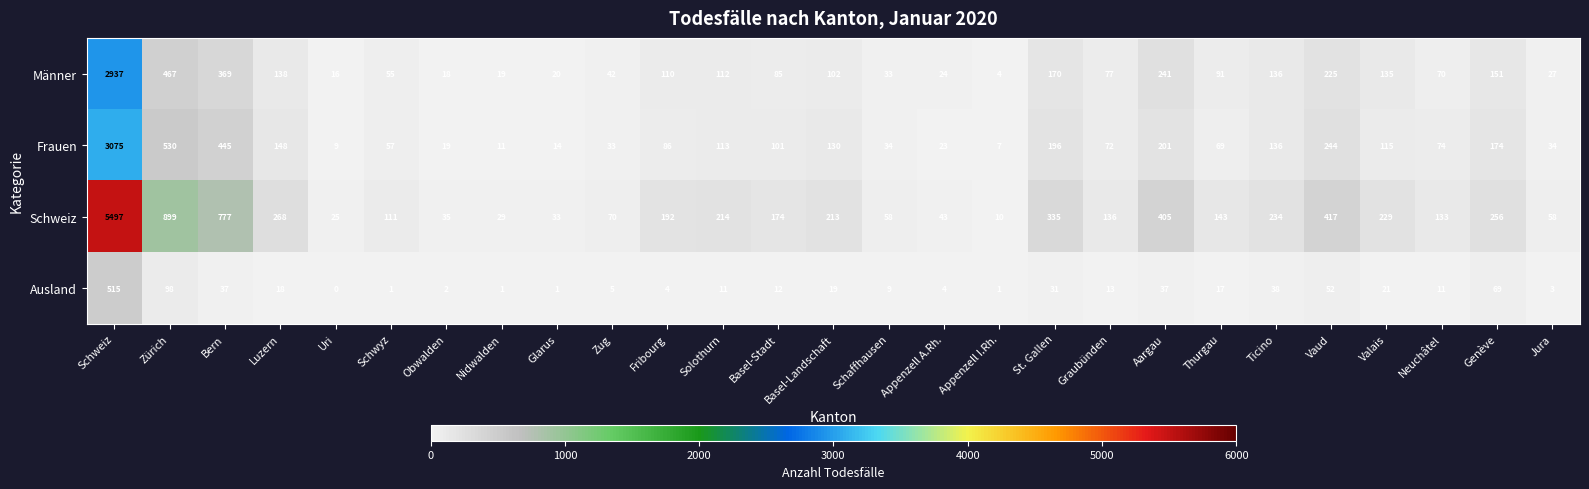

The Frauen series shows 445 at Bern. True or false?

True